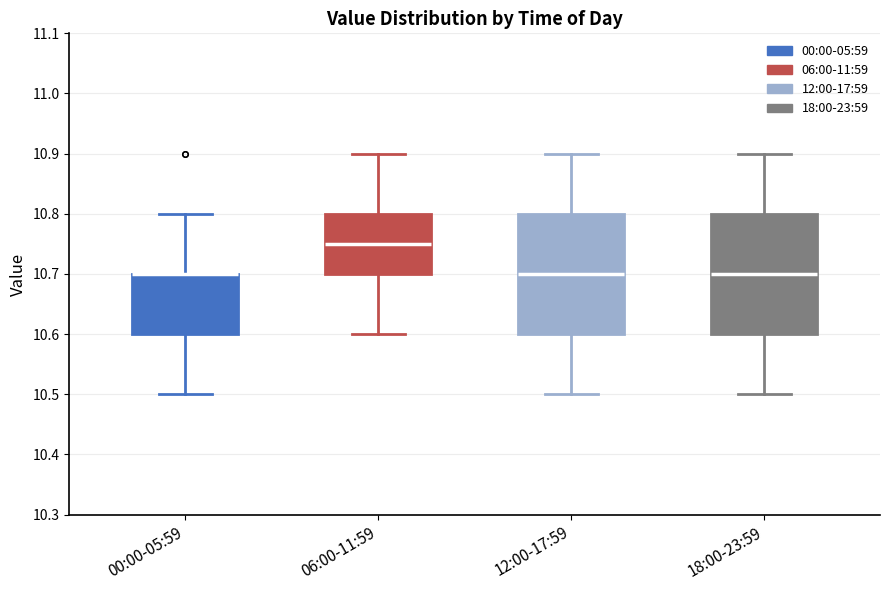

Where does the upper whisker of the box for 00:00-05:59 end on the y-axis? The values are not printed on the chart, so give them approximately, as read against the axis.

10.80